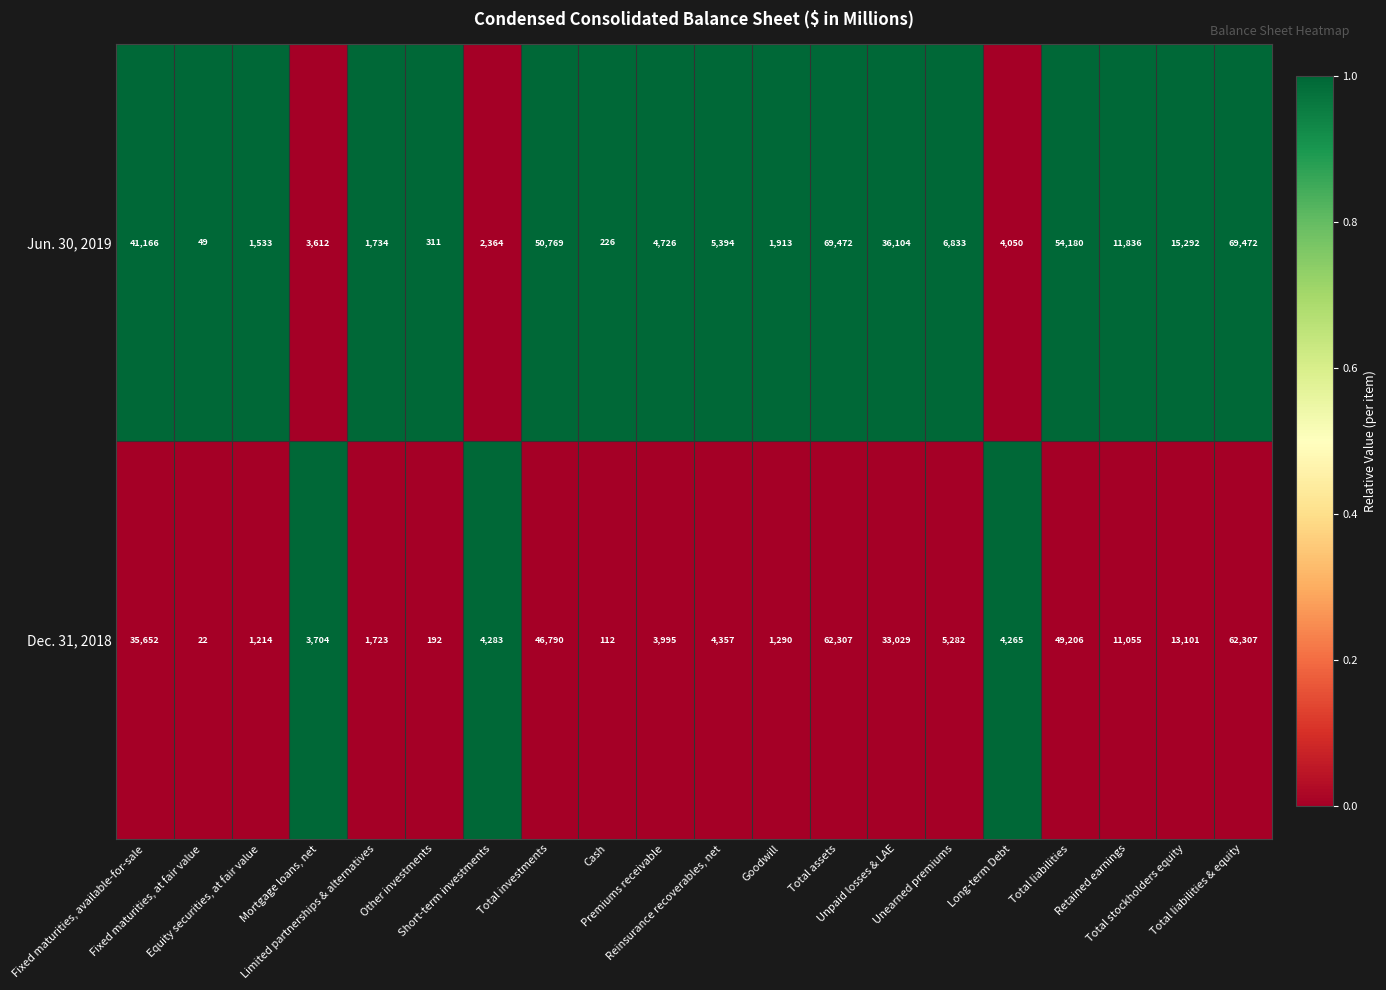

Which series has the largest range (max minus min)?

Jun. 30, 2019